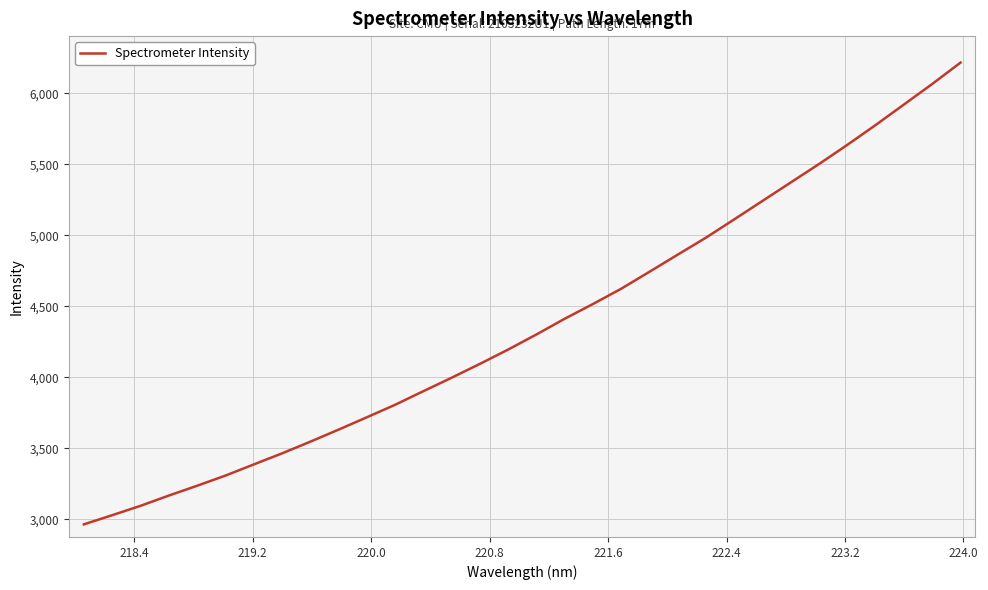

What is the smallest value displayed?

2964.0